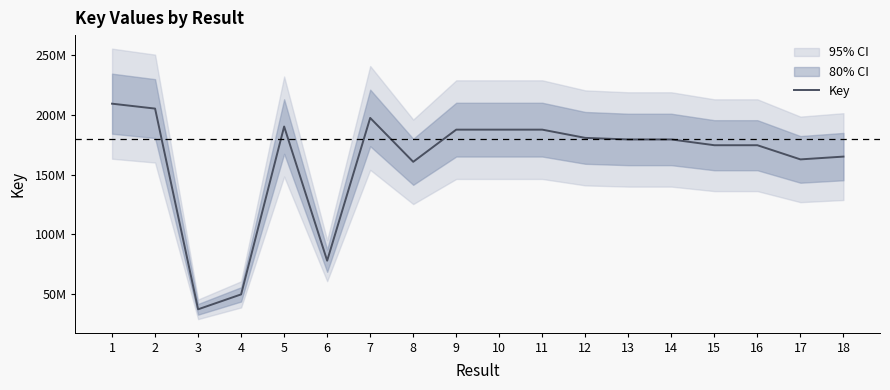

How many interior local valleys (lower than both neighbors) does the data have?

5